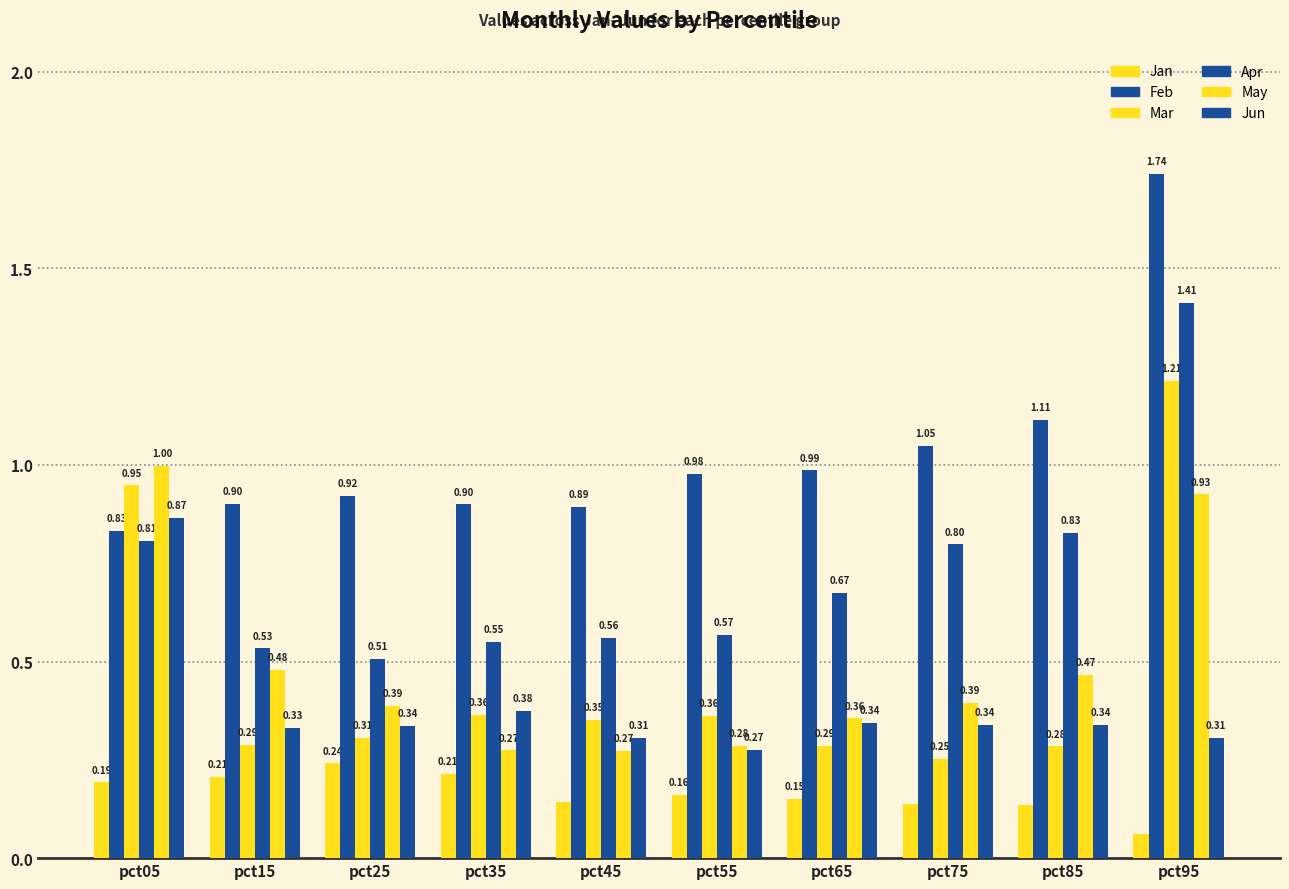

What is the difference between the highest and lowest values at pct15?

0.7